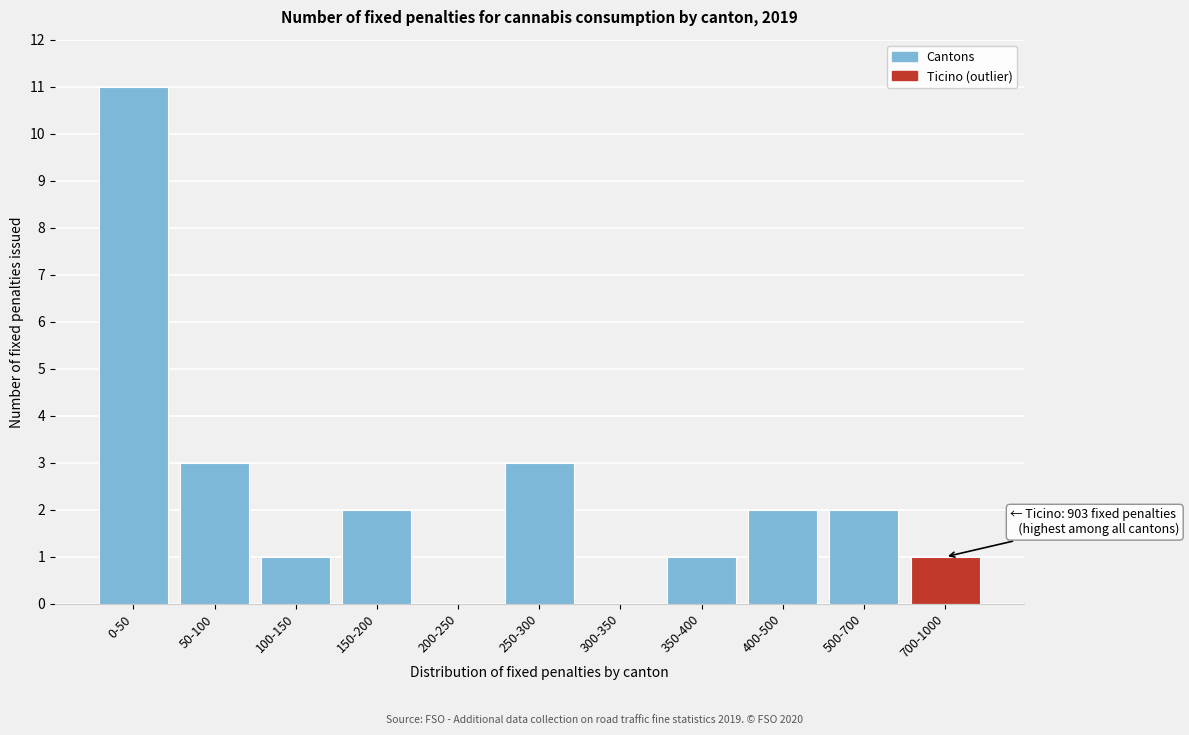

Reading left to right, what are all the values shown in this chart?

0-50=11	50-100=3	100-150=1	150-200=2	200-250=0	250-300=3	300-350=0	350-400=1	400-500=2	500-700=2	700-1000=1